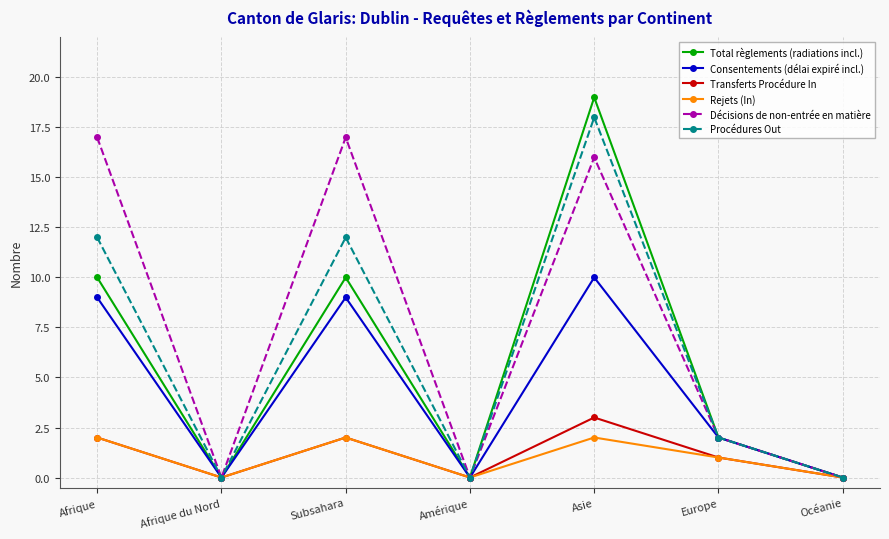

How many interior local peaks does the Décisions de non-entrée en matière series have?

2